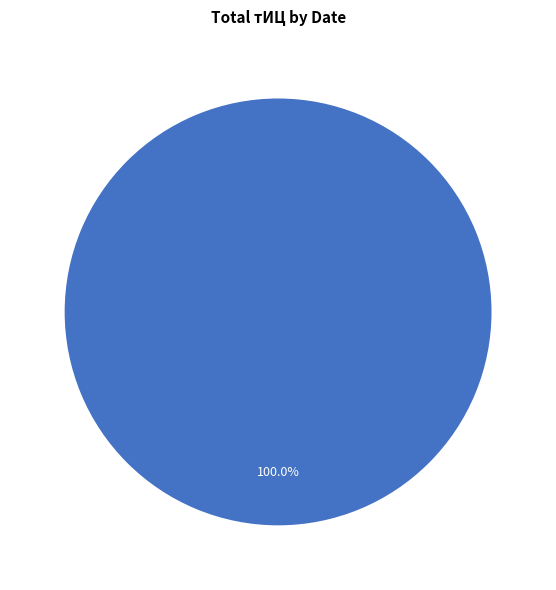

How many slices are in this pie chart?

1